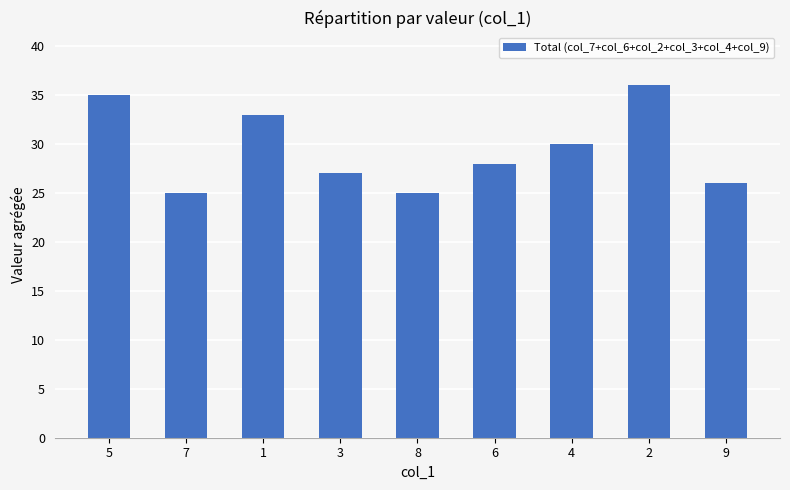

True or false: the data shows 47 at 1.

False